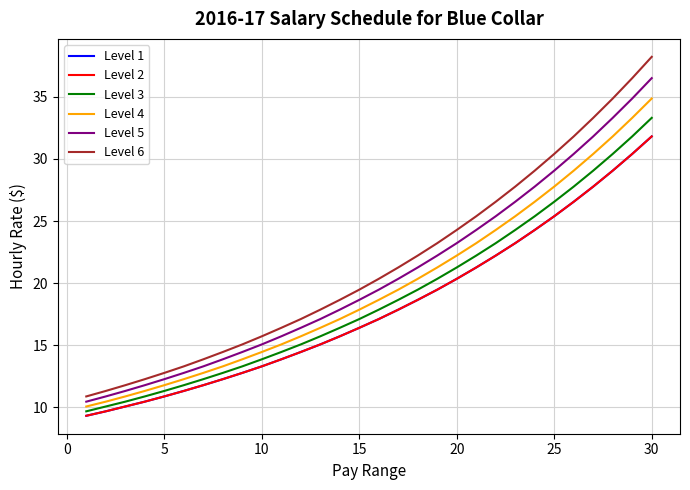

True or false: Level 6 and Level 2 intersect in this chart.

False